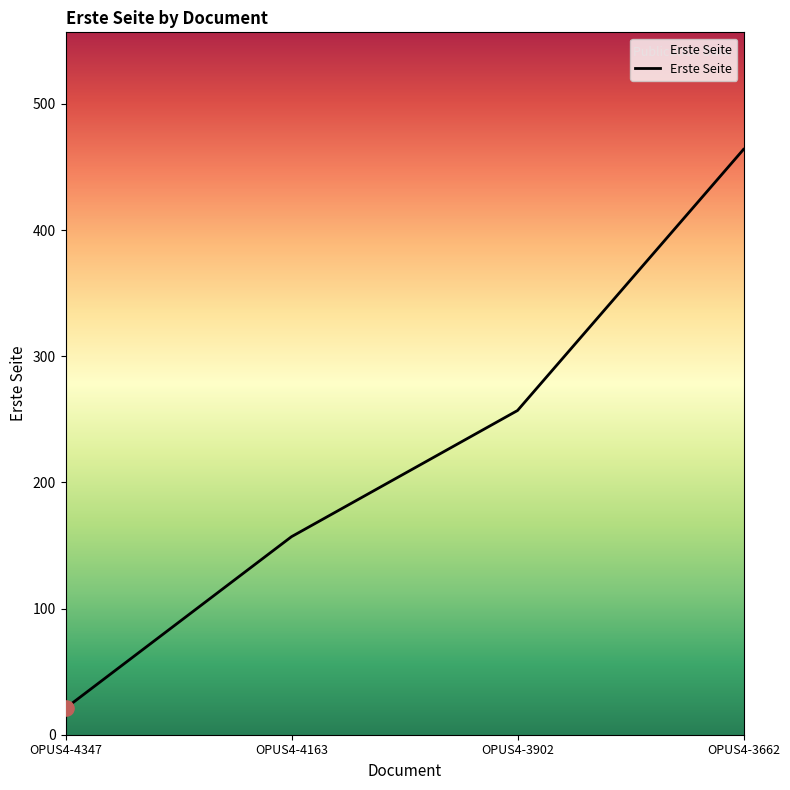

What is the change in value from OPUS4-3902 to OPUS4-3662?

+207